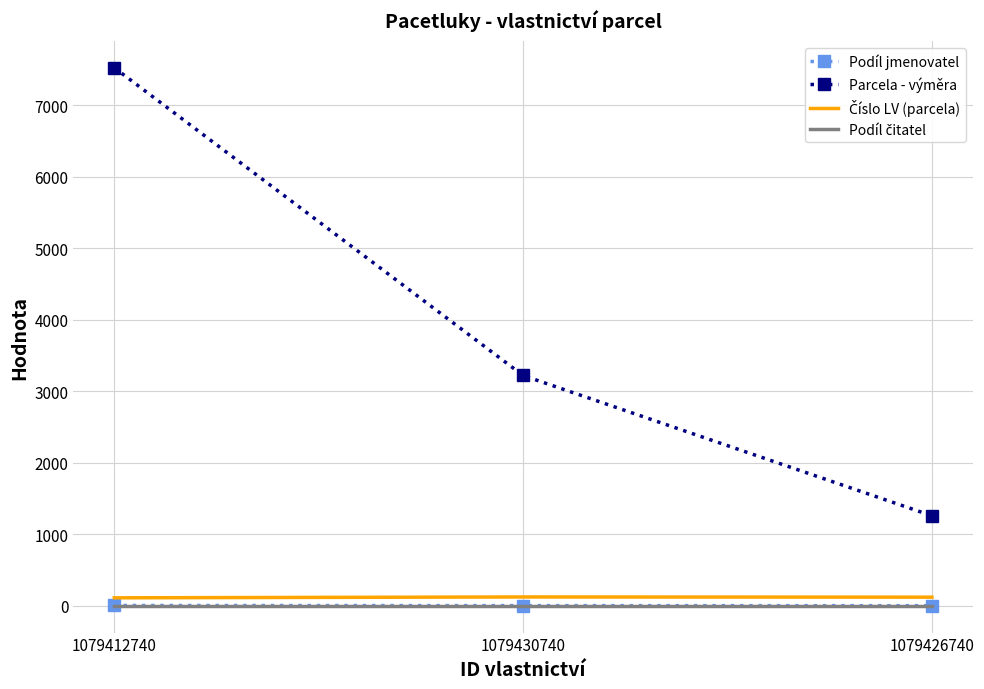

What position from the left is 1079430740?

2